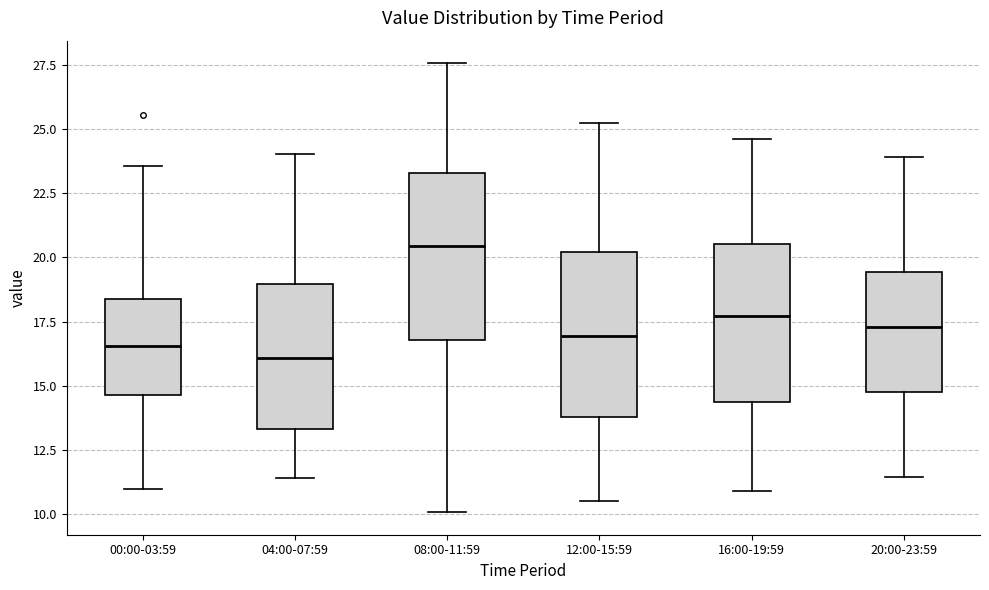

Reading left to right, read every box against the y-axis: the position of its median line, the range the box covers, and the ends of its whiskers. The values are not printed on the chart, so give them approximately, as read against the axis.

00:00-03:59: median 16.5, box 14.5 to 18.5, whiskers 11.0 to 23.5
04:00-07:59: median 16.0, box 13.5 to 19.0, whiskers 11.5 to 24.0
08:00-11:59: median 20.5, box 17.0 to 23.5, whiskers 10.0 to 27.5
12:00-15:59: median 17.0, box 14.0 to 20.0, whiskers 10.5 to 25.0
16:00-19:59: median 17.5, box 14.5 to 20.5, whiskers 11.0 to 24.5
20:00-23:59: median 17.5, box 15.0 to 19.5, whiskers 11.5 to 24.0